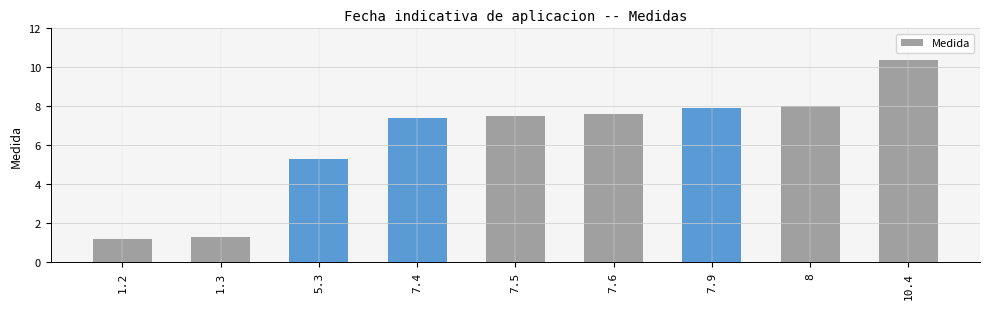

What is the difference between the values at 1.2 and 10.4?

9.2